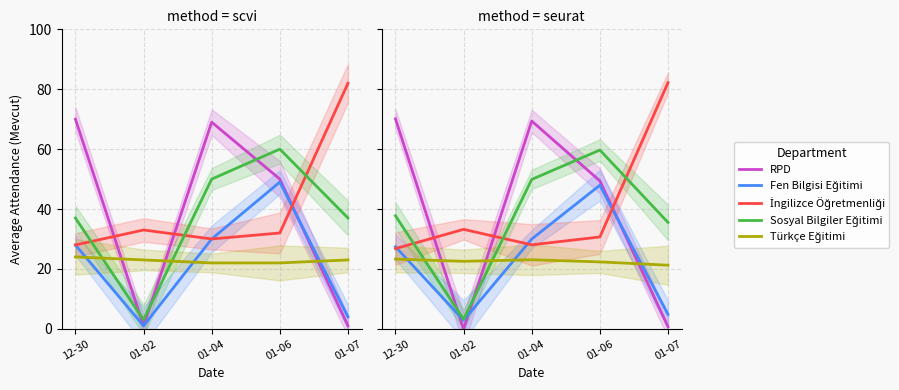

Does the chart have visible grid lines?

Yes